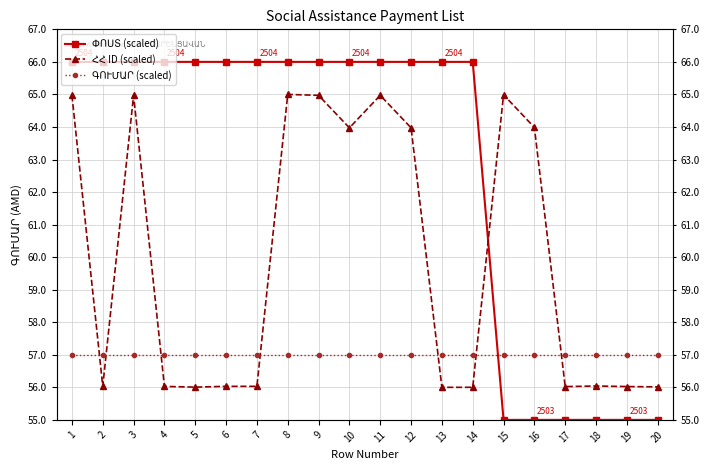

What is the greatest value displayed?

66.0